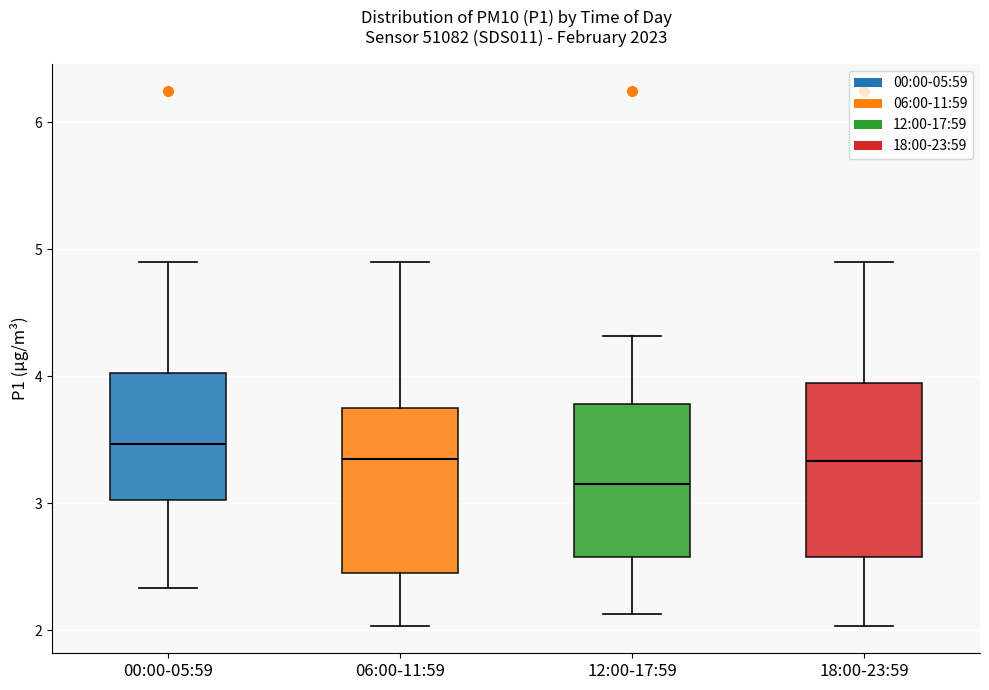

Which box's median line is the highest?

00:00-05:59